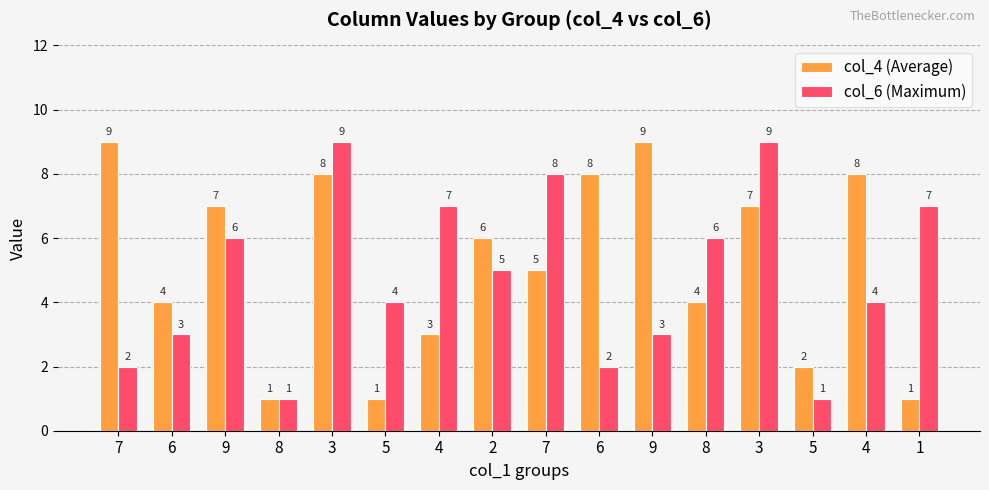

Where is col_4 (Average) nearest to the value 5?

7